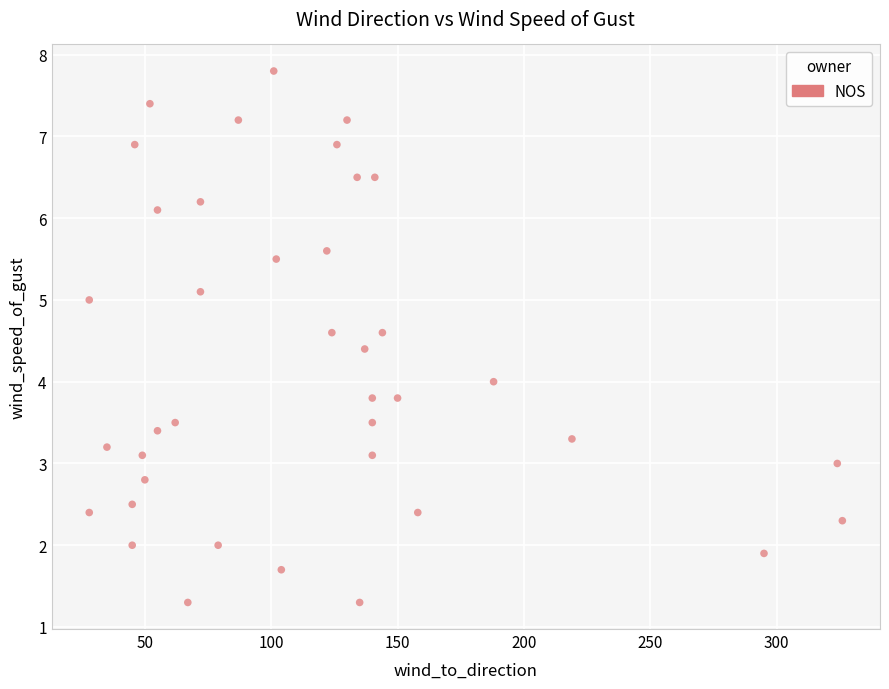

What is the range of X values (max minus min)?

298.0